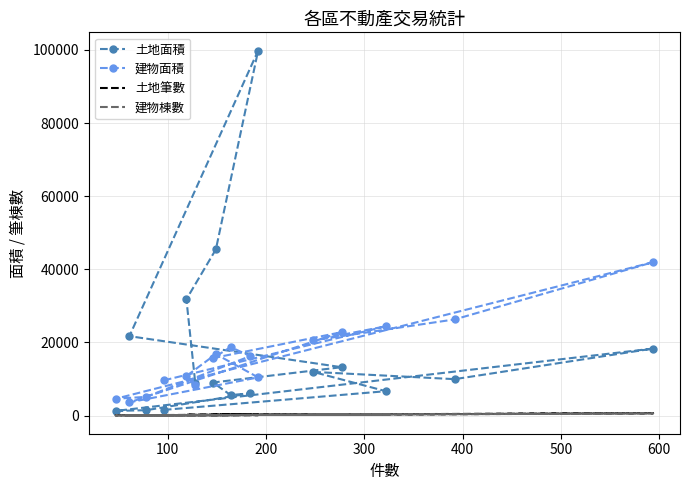

Reading right to left, what are all the values shown in this chart?

土地面積: 8984.4	31813.9	45451.4	99819.9	21723.6	13236.9	9053.1	5616.7	6092.1	1481.2	1280.9	18333.2	9967.9	11951.1	6676.6	1566.5
建物面積: 8272.8	10820.0	16818.6	10441.7	3624.4	22818.8	15729.5	18736.8	16274.8	5125.1	4608.9	41957.2	26301.5	20583.3	24422.8	9633.6
土地筆數: 135.0	251.0	228.0	293.0	105.0	328.0	179.0	190.0	244.0	98.0	77.0	676.0	412.0	249.0	334.0	109.0
建物棟數: 117.0	96.0	121.0	103.0	36.0	269.0	137.0	162.0	180.0	70.0	45.0	589.0	380.0	234.0	309.0	101.0